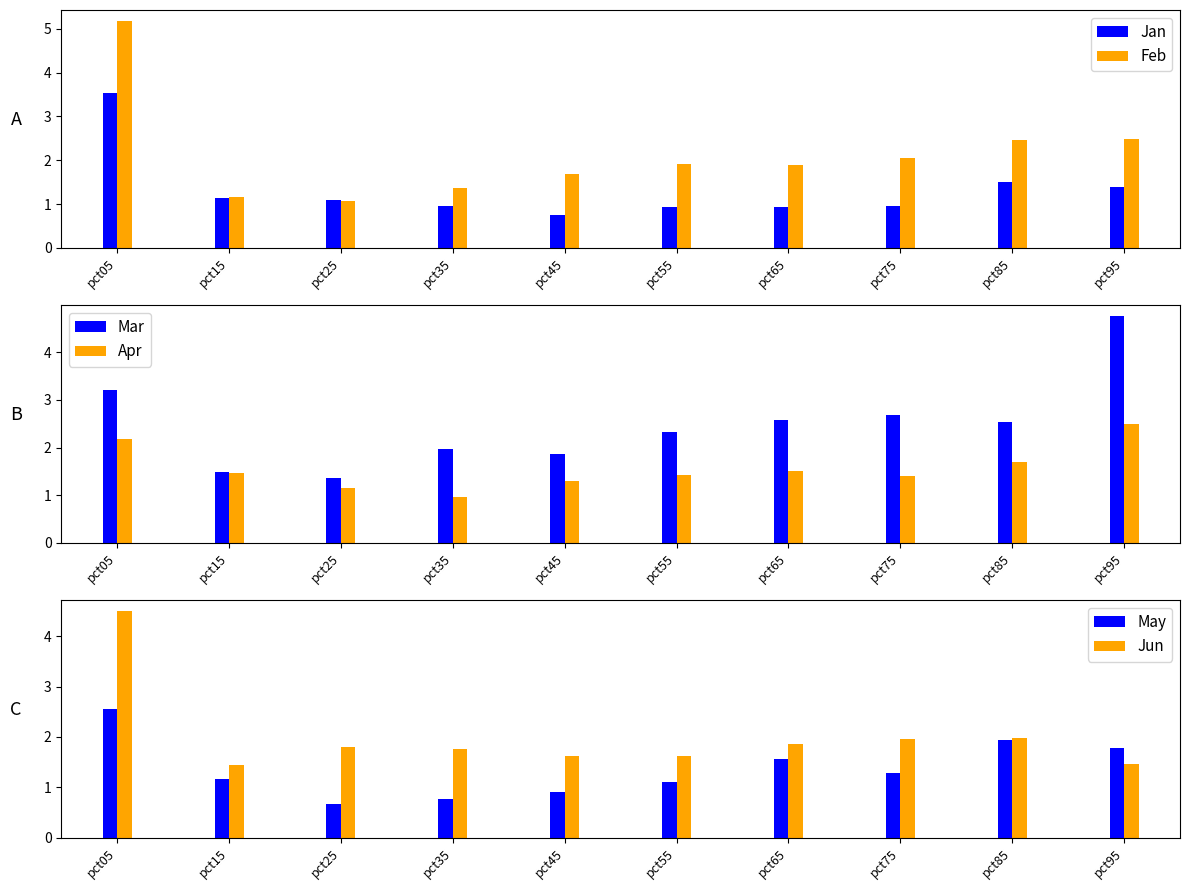

Reading left to right, transcribe all the data shown in this chart.

Jan: 3.5	1.1	1.1	0.9	0.8	0.9	0.9	0.9	1.5	1.4
Feb: 5.2	1.2	1.1	1.4	1.7	1.9	1.9	2.0	2.5	2.5
Mar: 3.2	1.5	1.4	2.0	1.9	2.3	2.6	2.7	2.5	4.8
Apr: 2.2	1.5	1.1	1.0	1.3	1.4	1.5	1.4	1.7	2.5
May: 2.5	1.2	0.7	0.8	0.9	1.1	1.6	1.3	1.9	1.8
Jun: 4.5	1.4	1.8	1.8	1.6	1.6	1.9	2.0	2.0	1.5